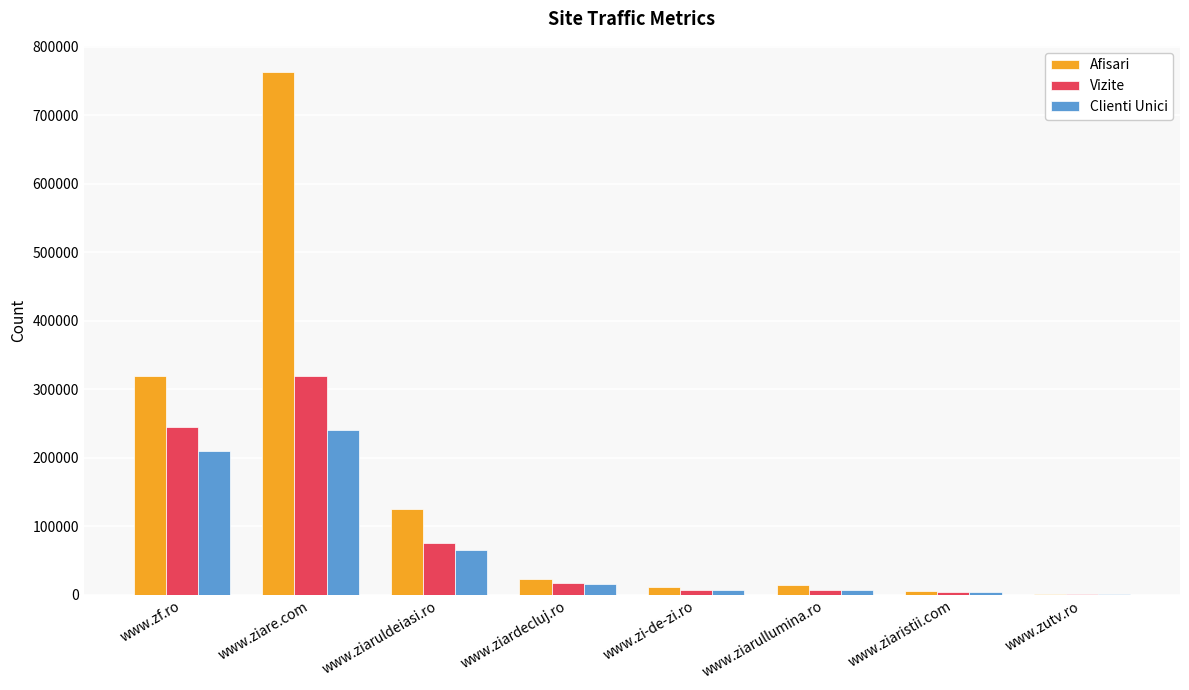

What is the greatest value displayed?

763257